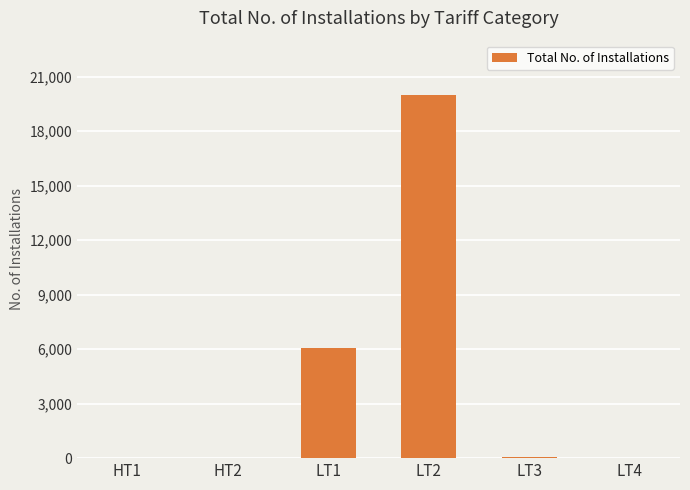

Is it true that the value at LT3 is 76?

True